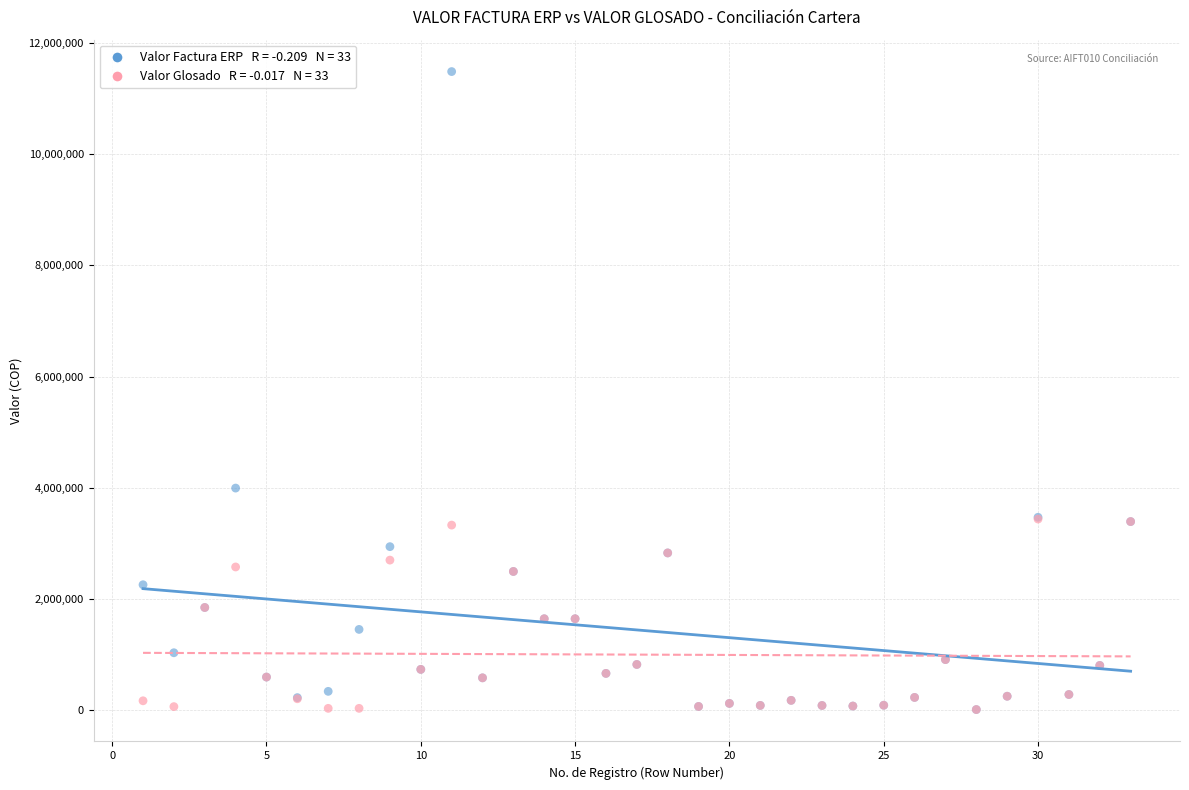

Across all series, what Y value is closest to 5747733?

3993800